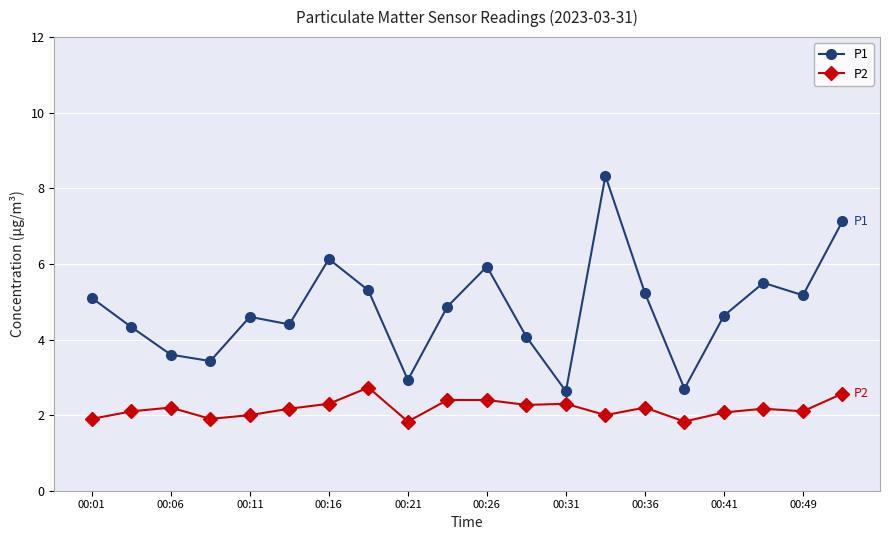

What is the maximum value shown in the chart?

8.3